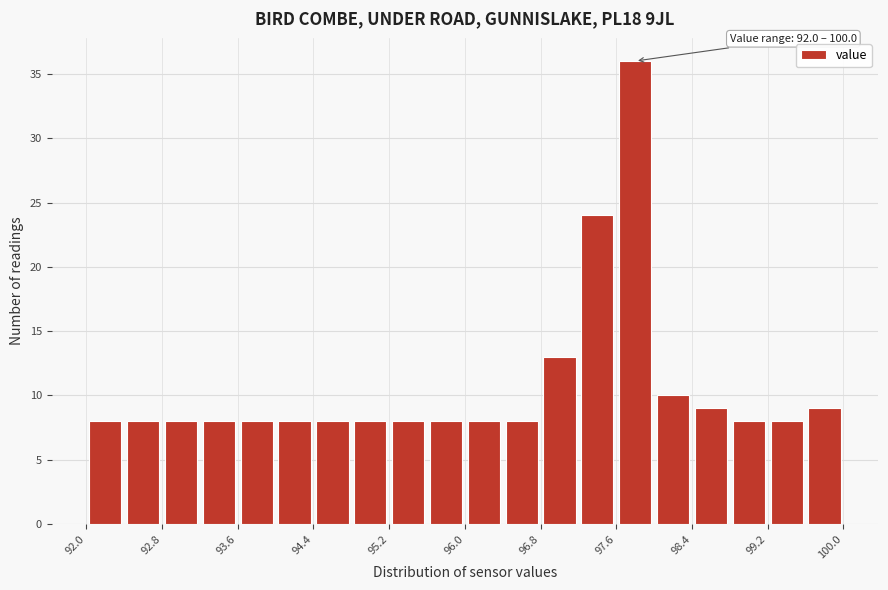

Over which range of the x-axis is the bar tallest?

97.6 to 98.0